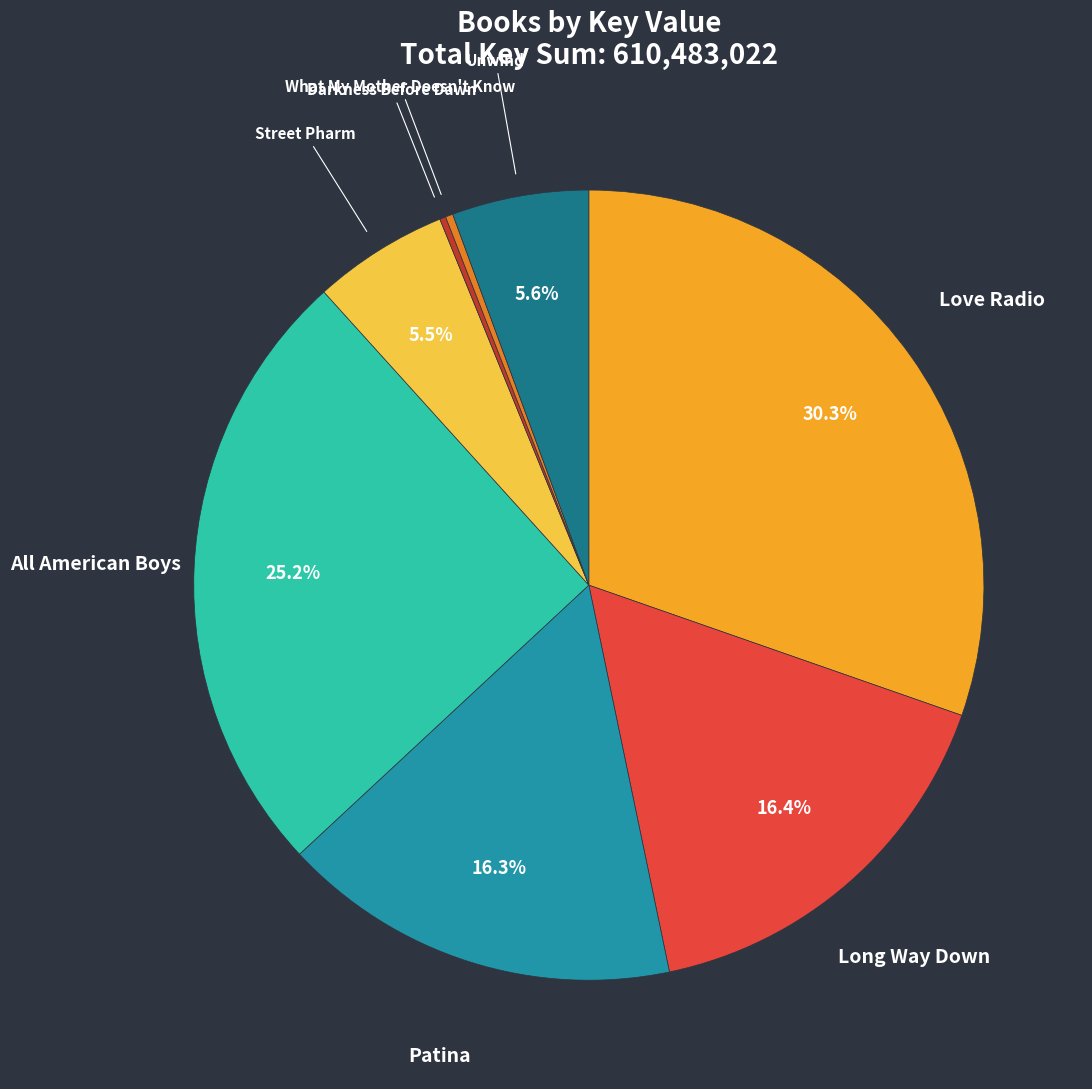

What is the ratio of the value at Long Way Down to the value at Love Radio?

0.5